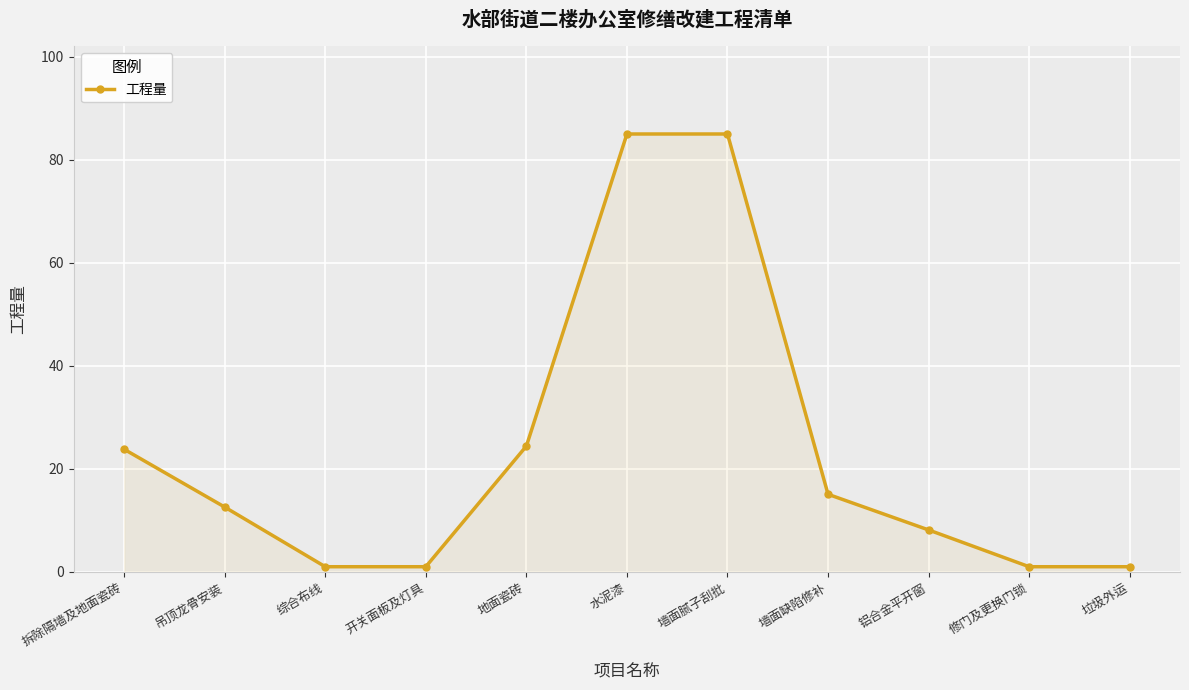

Does the chart have visible grid lines?

Yes